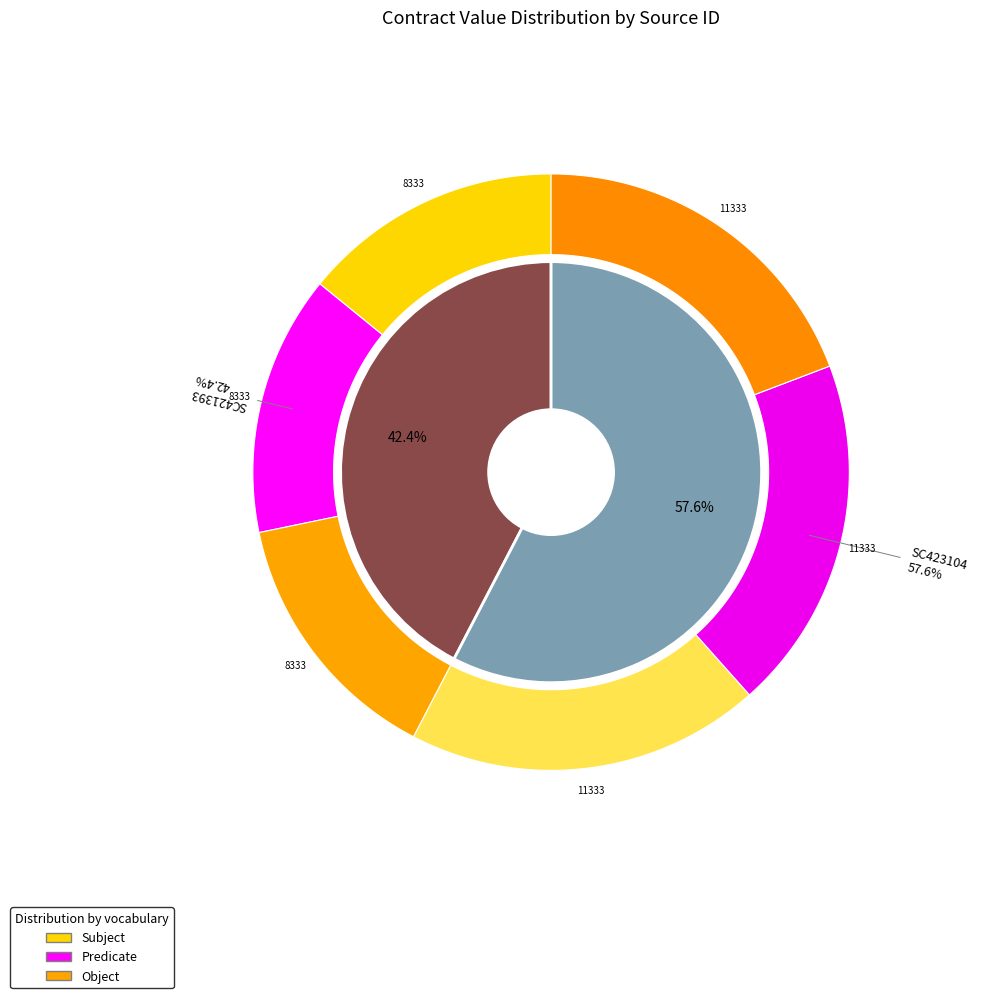

To the nearest percent, what percentage of the pie is SC421393?

42%